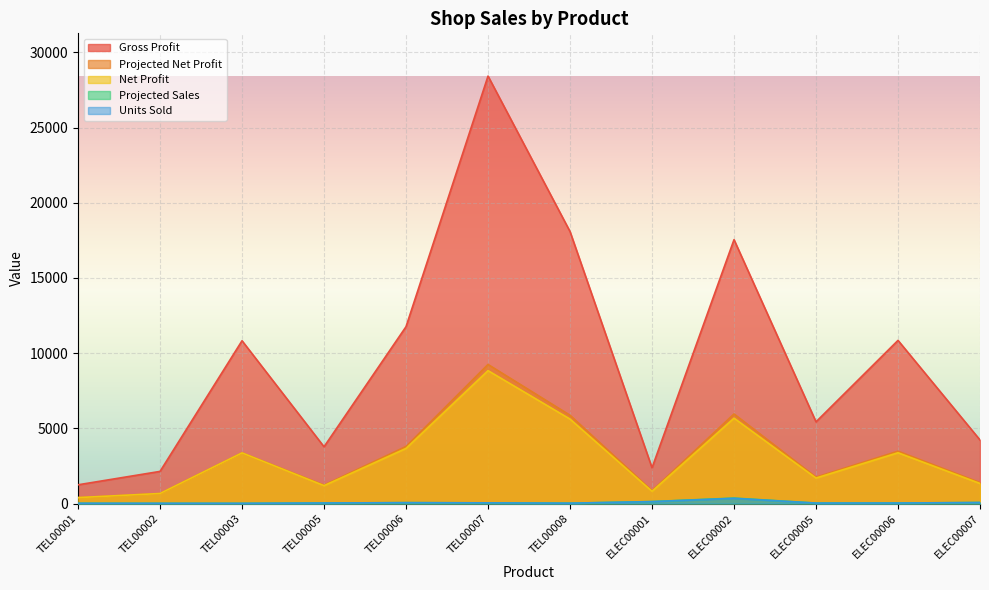

Where is Net Profit nearest to the value 4614?

TEL00006